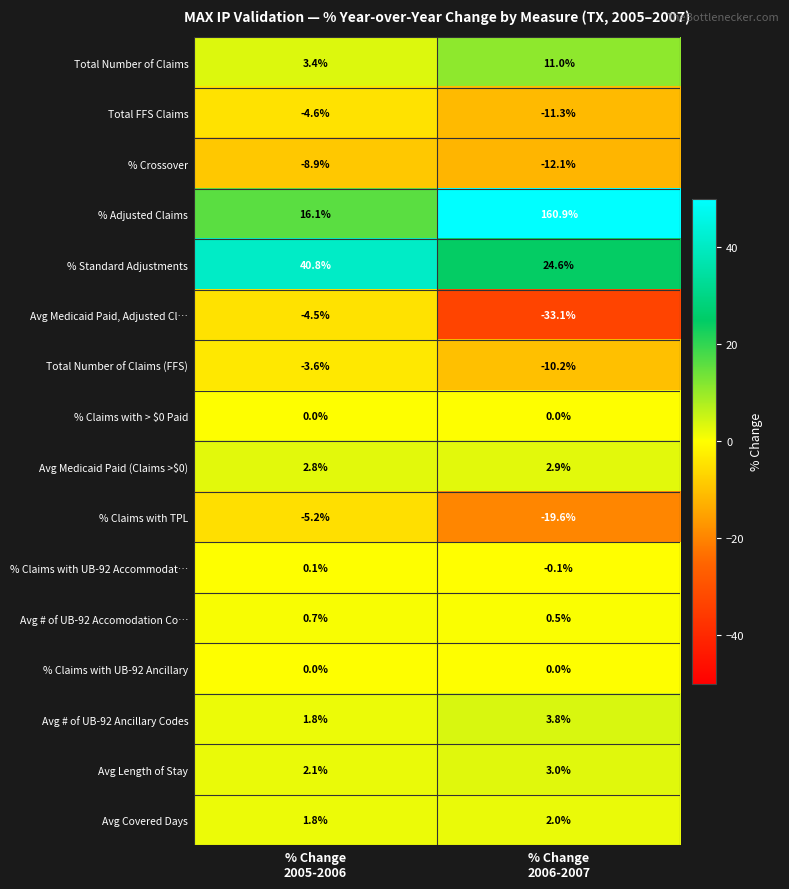

How many distinct data groups are displayed?

16